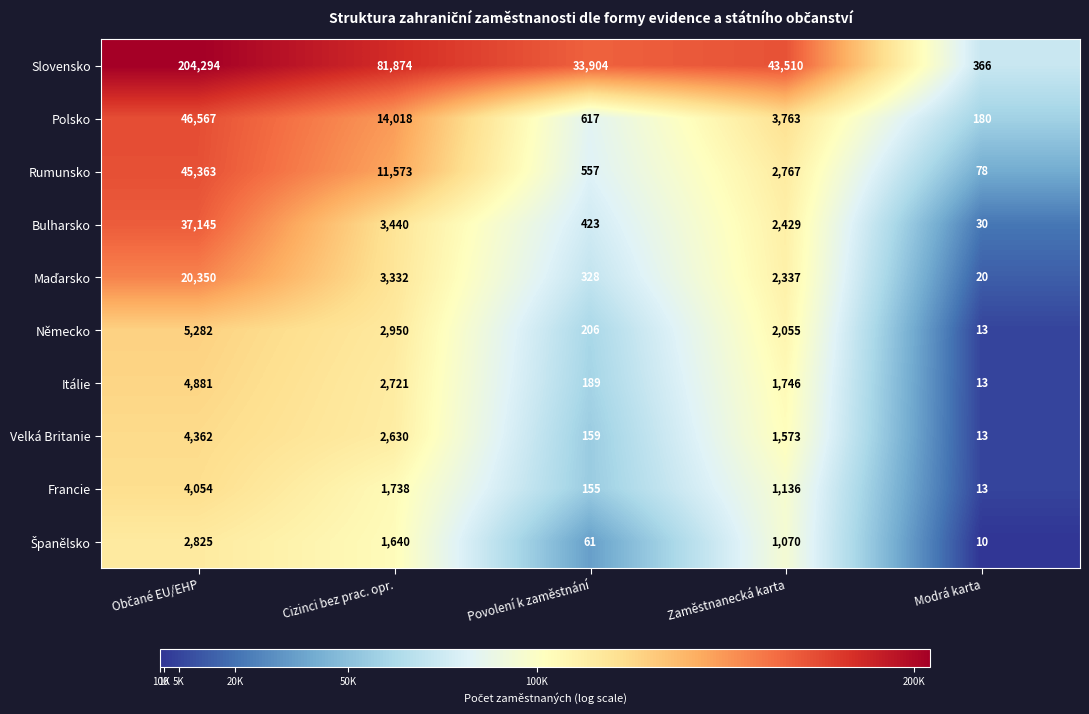

What is the difference between the maximum and minimum values in the Velká Britanie series?

4349